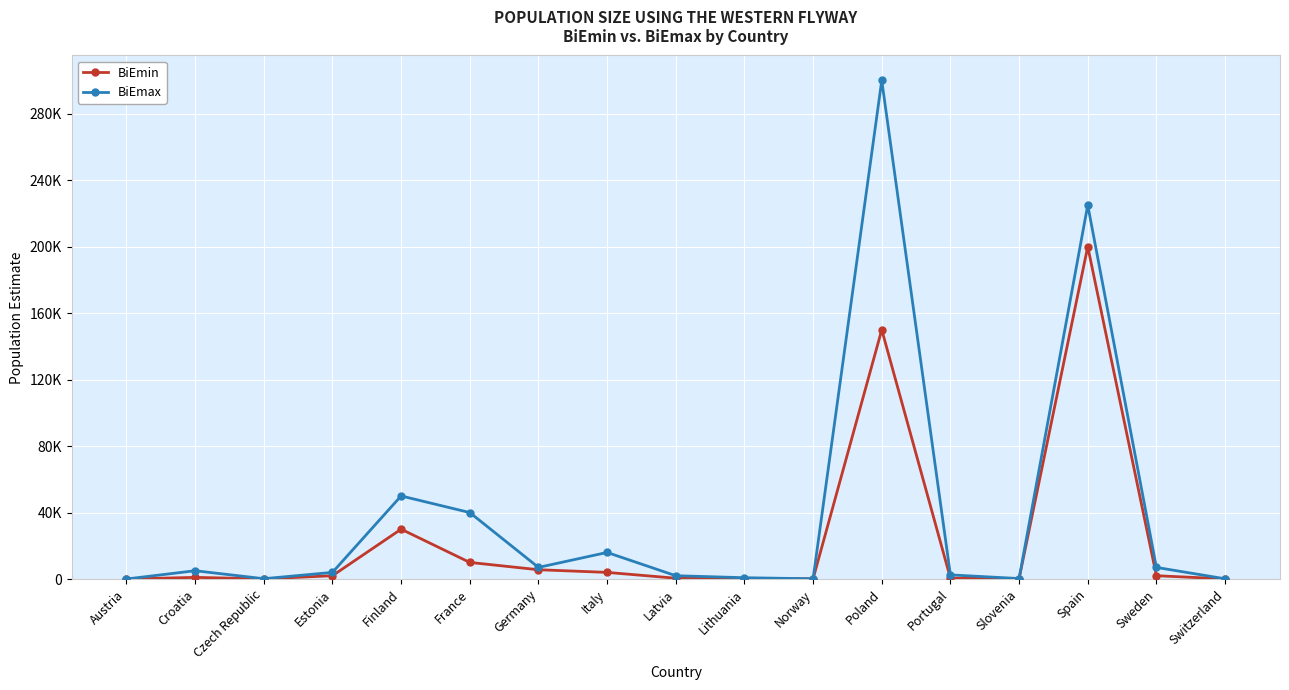

What is the maximum value for BiEmin?

200000